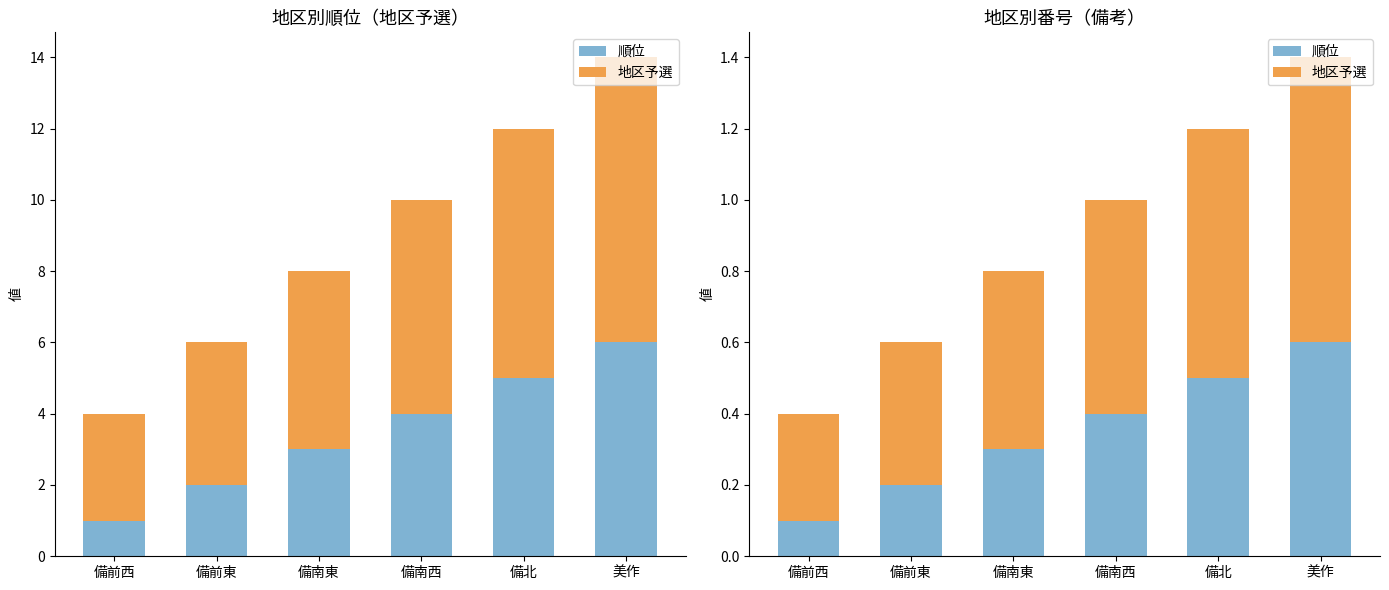

What are all the series names shown in the legend?

順位, 地区予選